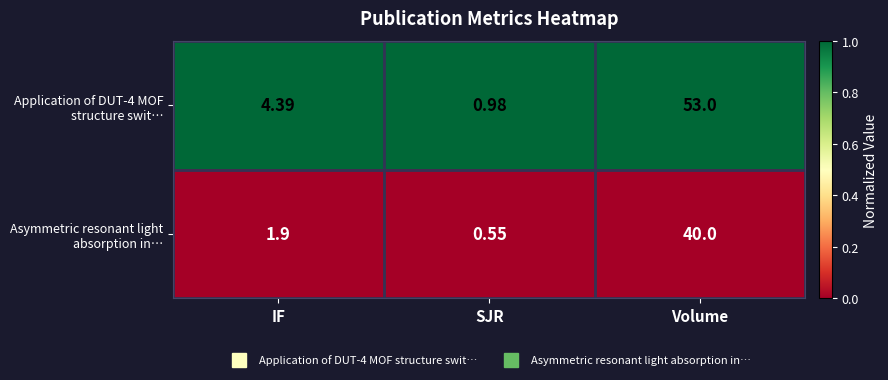

At which category does the chart reach its minimum across all series?

SJR